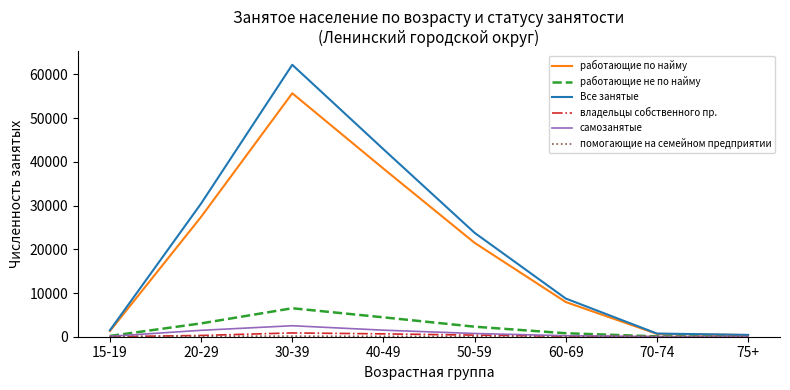

What is the maximum value shown in the chart?

62197